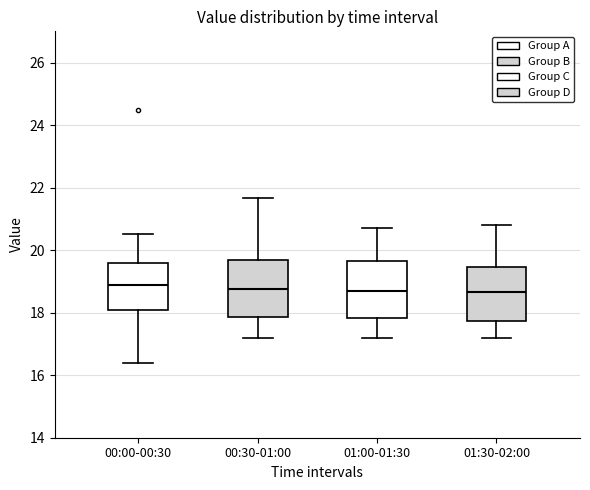

Where is the upper edge of the box for 01:30-02:00 on the y-axis? The values are not printed on the chart, so give them approximately, as read against the axis.

19.4